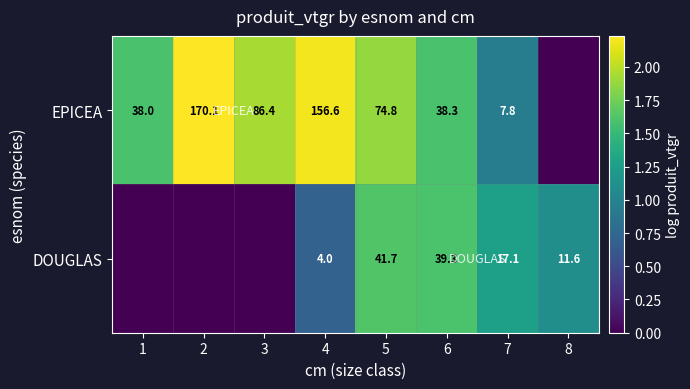

Between 5 and 7, which series saw the biggest shift?

EPICEA